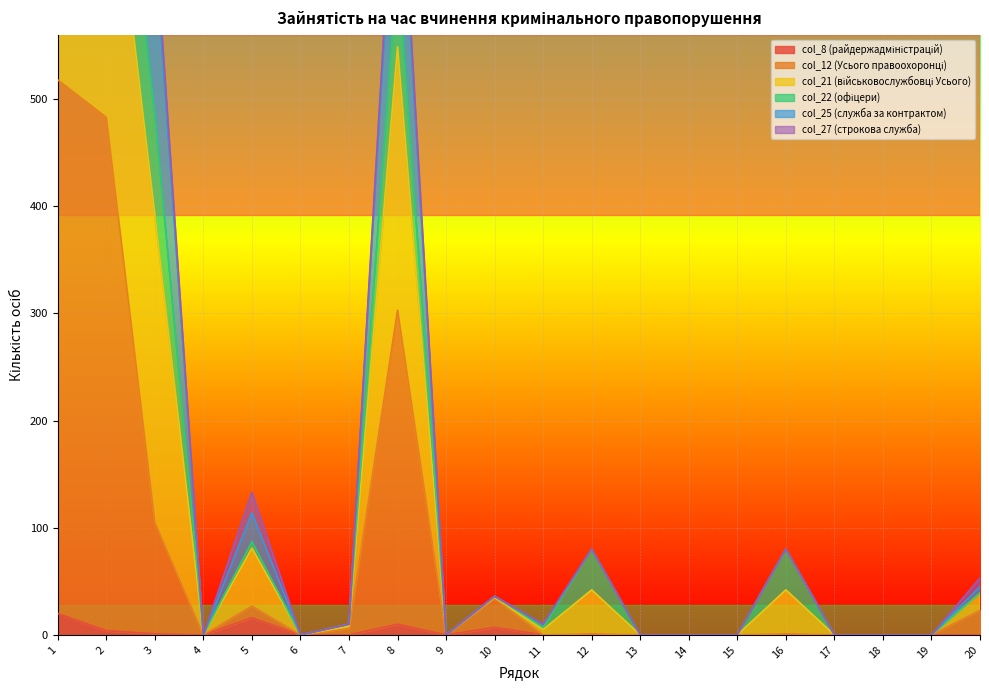

True or false: col_21 (військовослужбовці Усього) and col_8 (райдержадміністрацій) intersect in this chart.

False